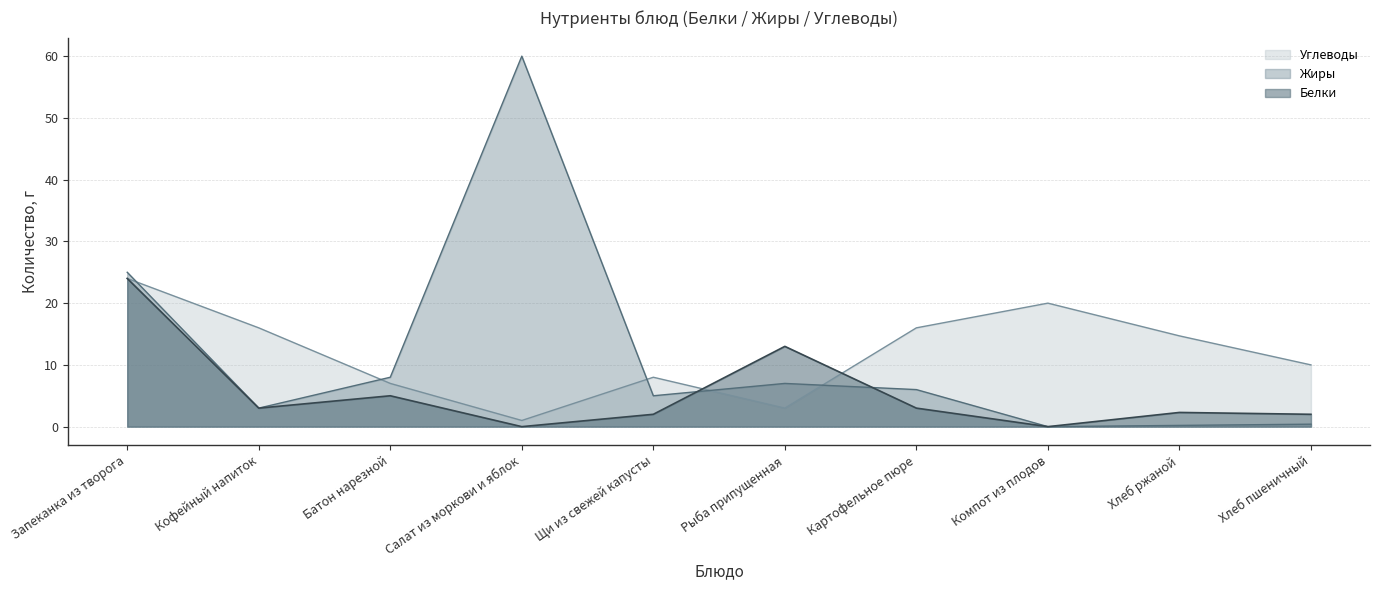

What is the difference between the maximum and minimum values in the Белки series?

24.0